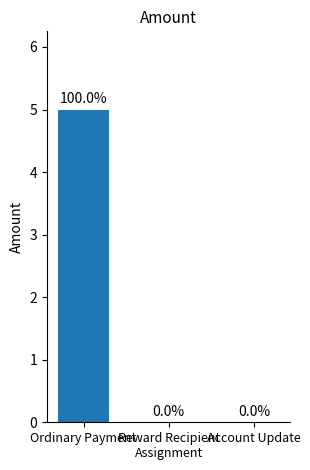

The Amount series shows 1.7 at Ordinary Payment. True or false?

False